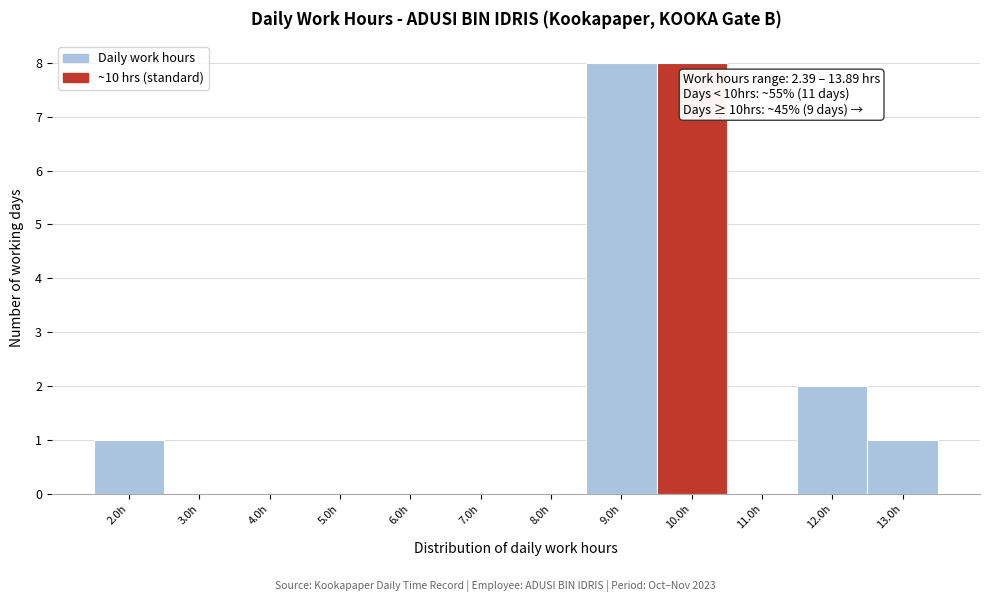

Reading left to right, list all the values displayed in this chart.

2.0h=1	3.0h=0	4.0h=0	5.0h=0	6.0h=0	7.0h=0	8.0h=0	9.0h=8	10.0h=8	11.0h=0	12.0h=2	13.0h=1